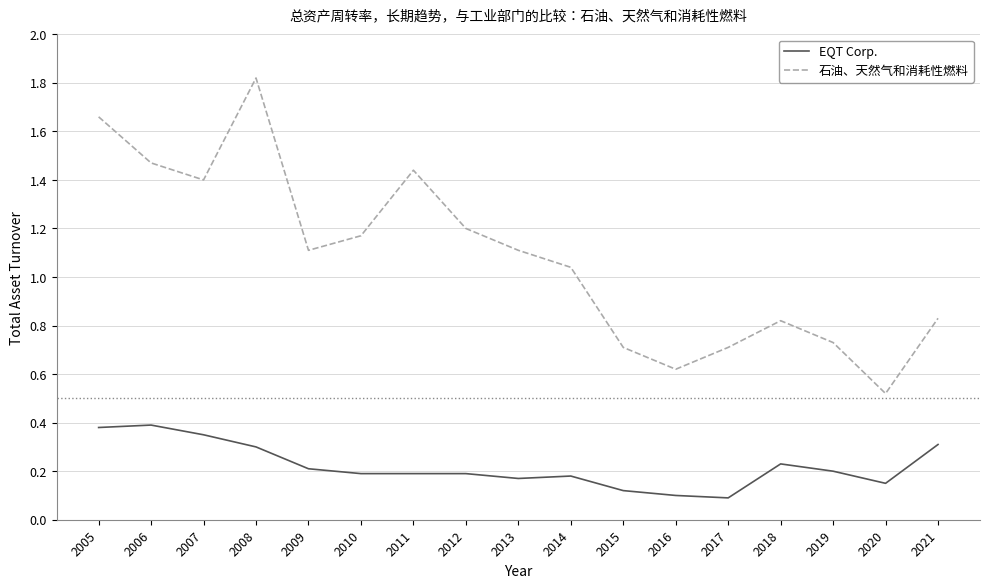

The EQT Corp. series shows 0.3 at 2010. True or false?

False